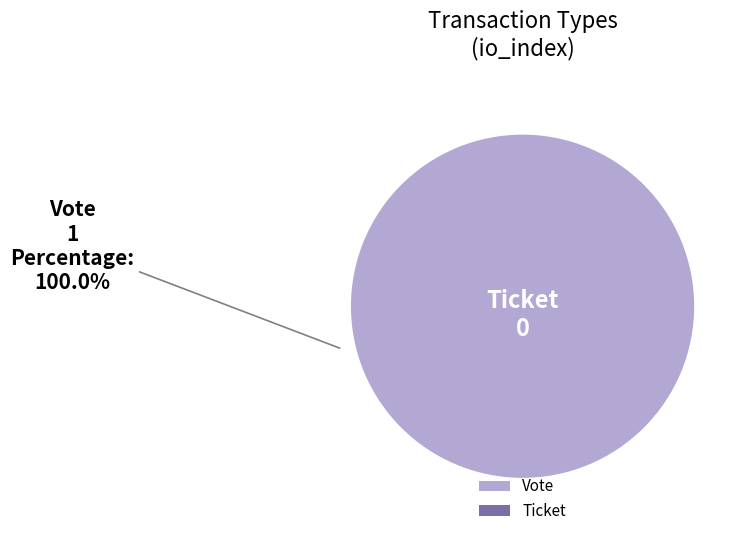

What is the majority slice?

Vote